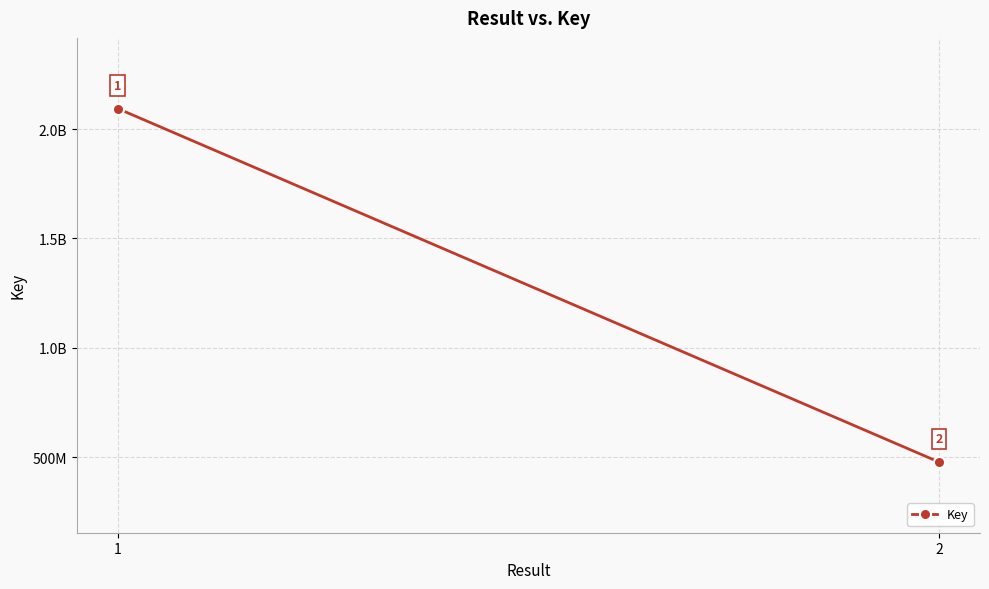

How many values are below 2094034442?

1